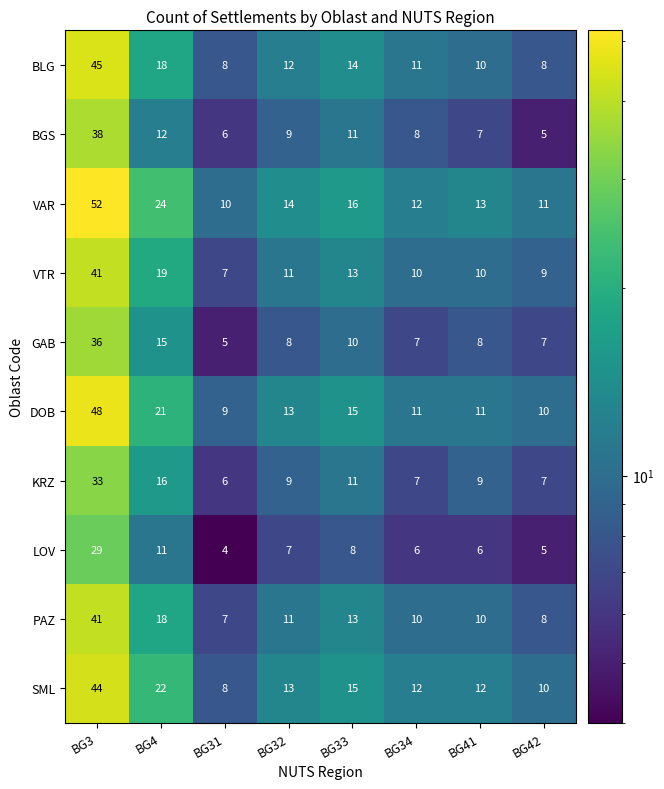

What is the spread (max minus min) of values at BG41?

7